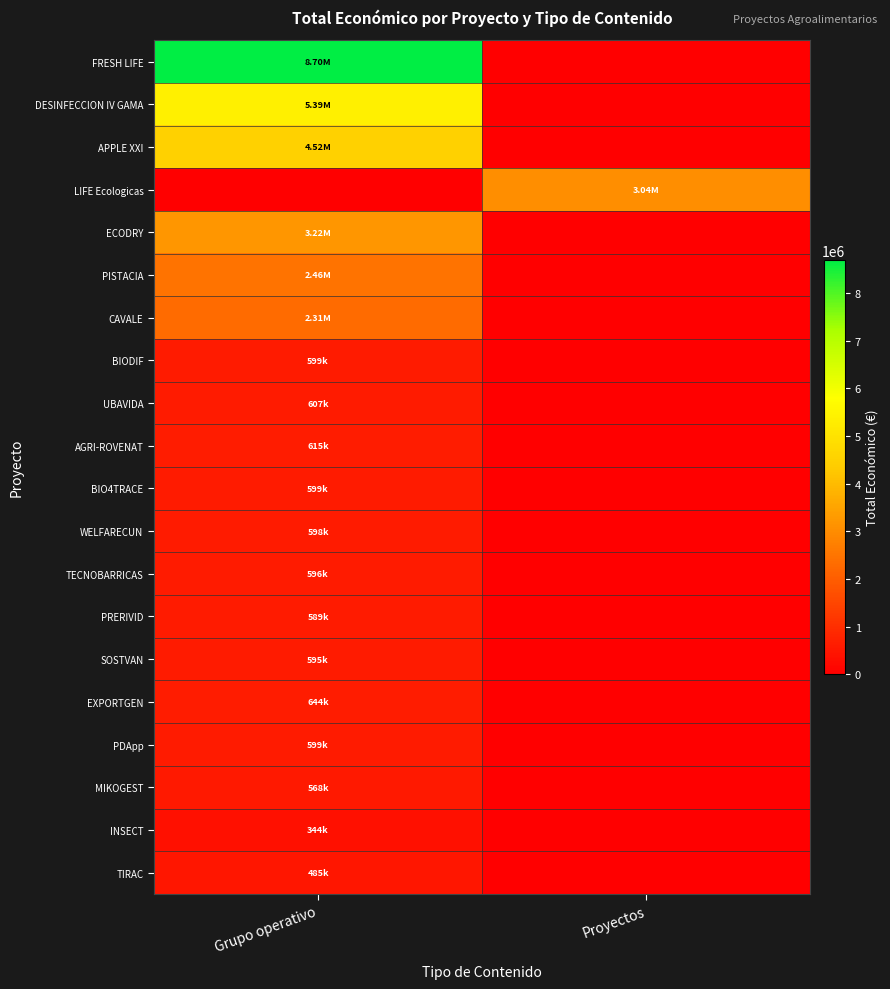

List the series in order of their peak value, lowest first.

INSECT, TIRAC, MIKOGEST, PRERIVID, SOSTVAN, TECNOBARRICAS, WELFARECUN, BIO4TRACE, PDApp, BIODIF, UBAVIDA, AGRI-ROVENAT, EXPORTGEN, CAVALE, PISTACIA, LIFE Ecologicas, ECODRY, APPLE XXI, DESINFECCION IV GAMA, FRESH LIFE